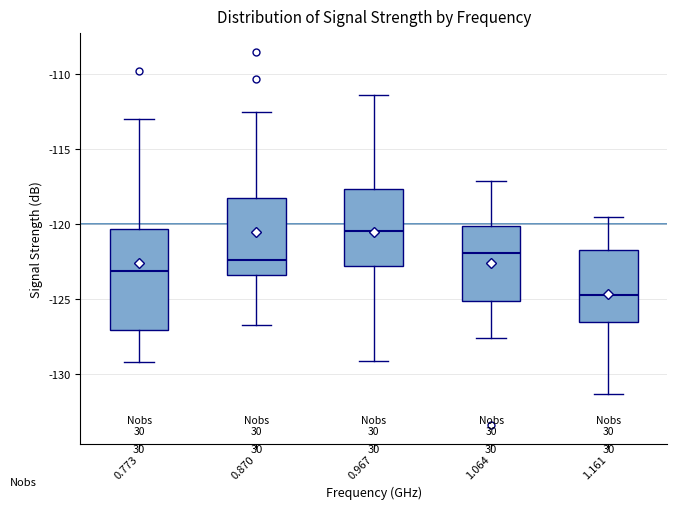

Reading left to right, read every box against the y-axis: the position of its median line, the range the box covers, and the ends of its whiskers. The values are not printed on the chart, so give them approximately, as read against the axis.

0.773: median -123.0, box -127.0 to -120.5, whiskers -129.0 to -113.0
0.870: median -122.5, box -123.5 to -118.0, whiskers -126.5 to -112.5
0.967: median -120.5, box -123.0 to -117.5, whiskers -129.0 to -111.5
1.064: median -122.0, box -125.0 to -120.0, whiskers -127.5 to -117.0
1.161: median -124.5, box -126.5 to -121.5, whiskers -131.5 to -119.5